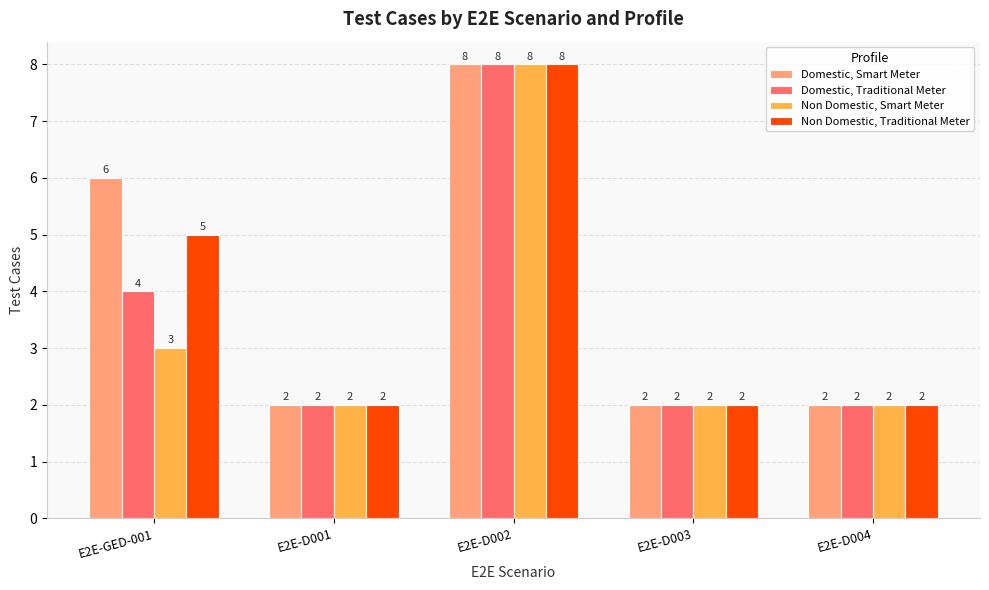

The Non Domestic, Traditional Meter series shows 1 at E2E-D004. True or false?

False